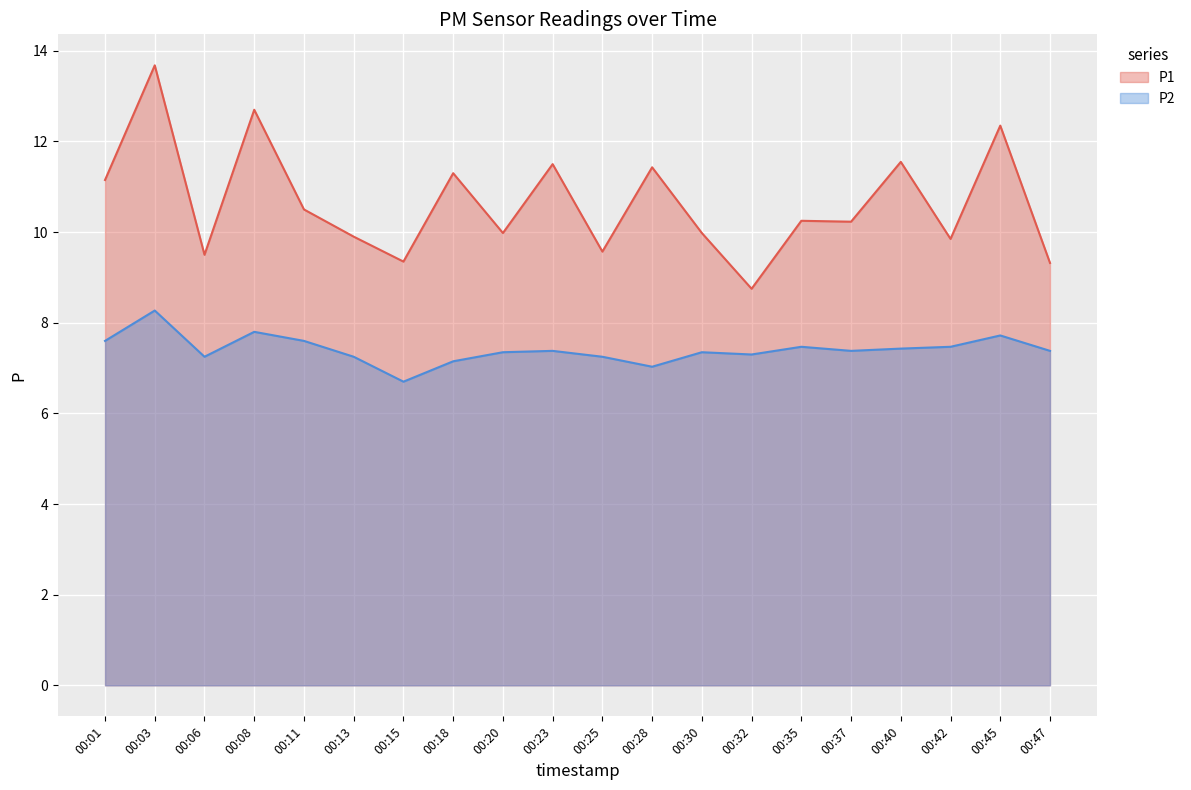

List the series in order of their peak value, lowest first.

P2, P1